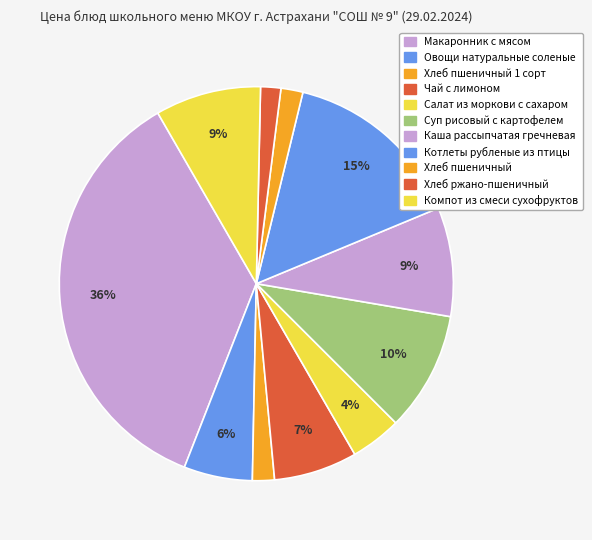

What is the smallest slice in the pie chart?

Хлеб ржано-пшеничный